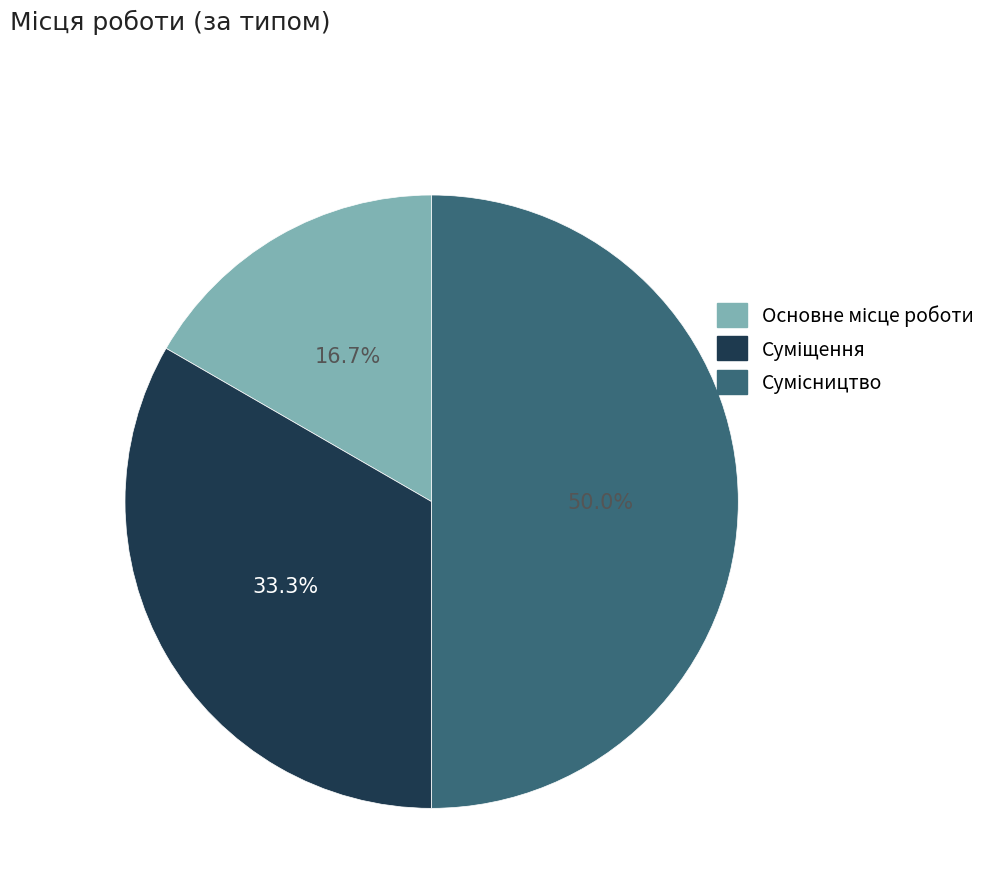

The Суміщення slice represents 25% of the pie. True or false?

False